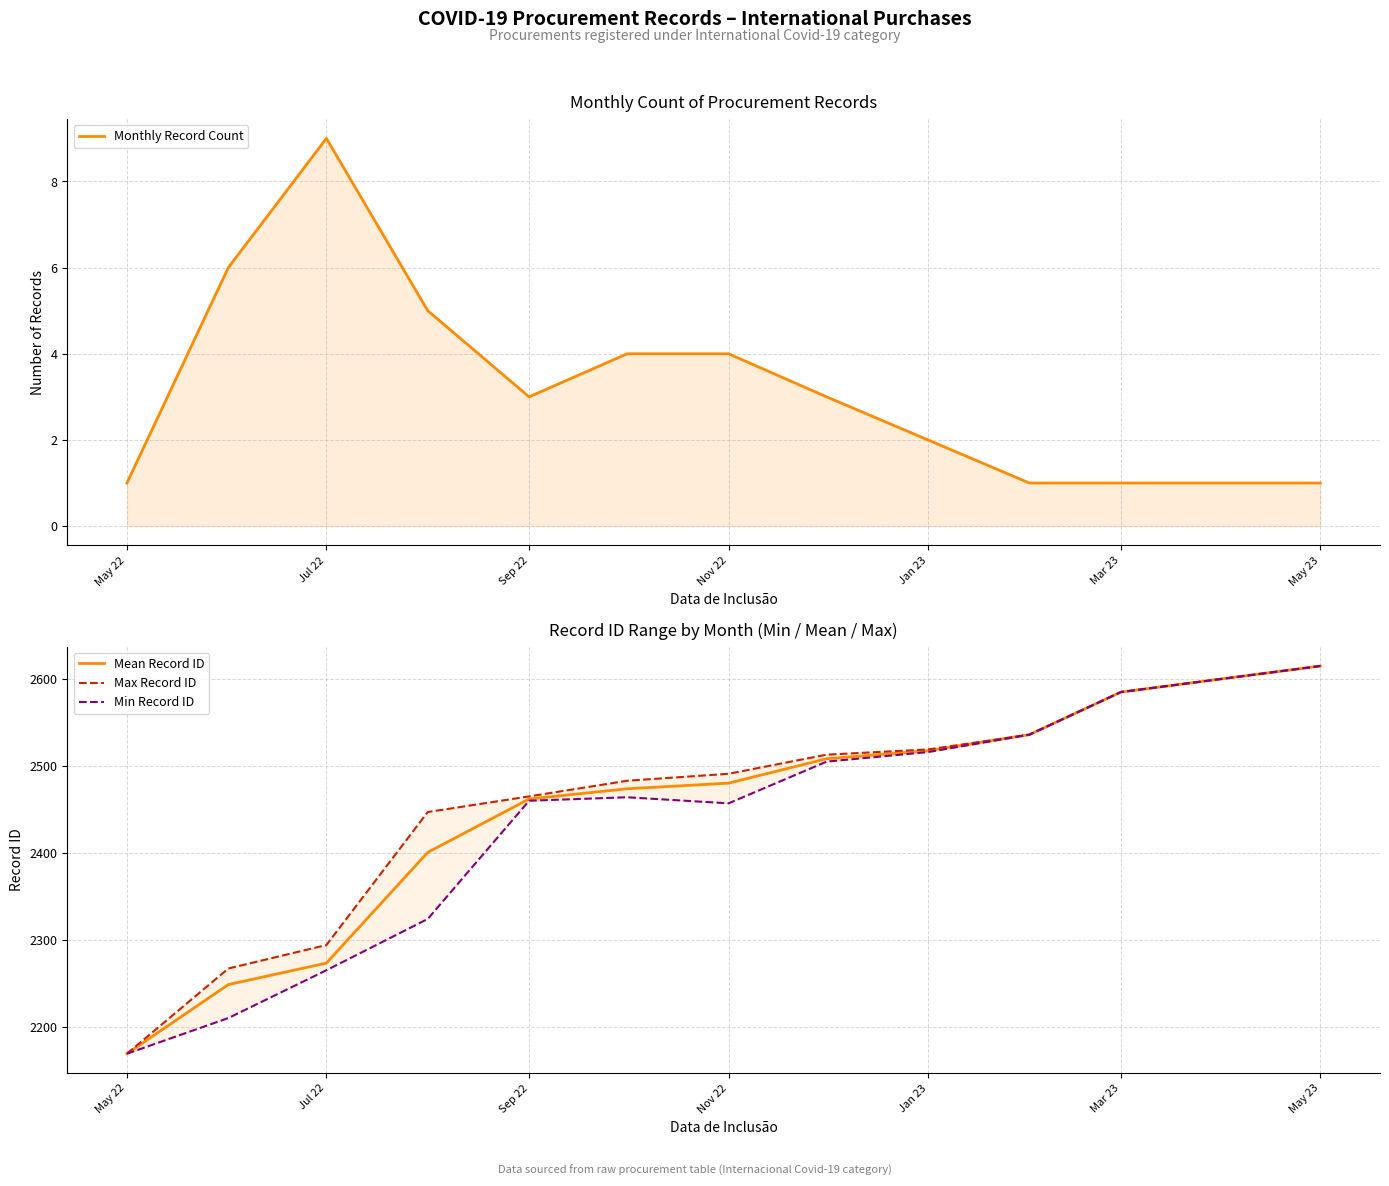

Is it true that Mean Record ID equals 3970.6 at May 23?

False